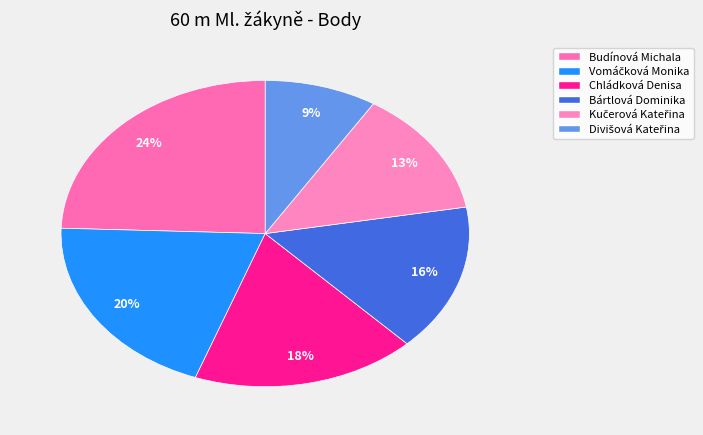

How many segments does this pie chart have?

6